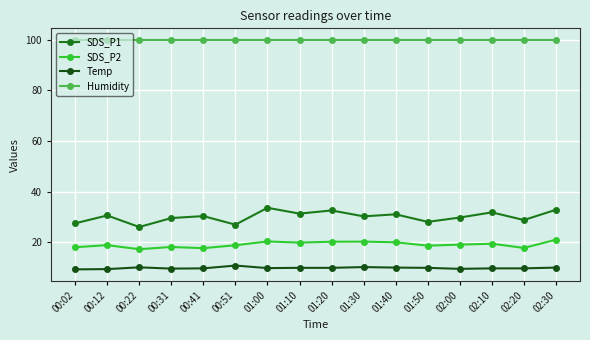

True or false: Humidity has a value of 99.9 at 01:30.

True